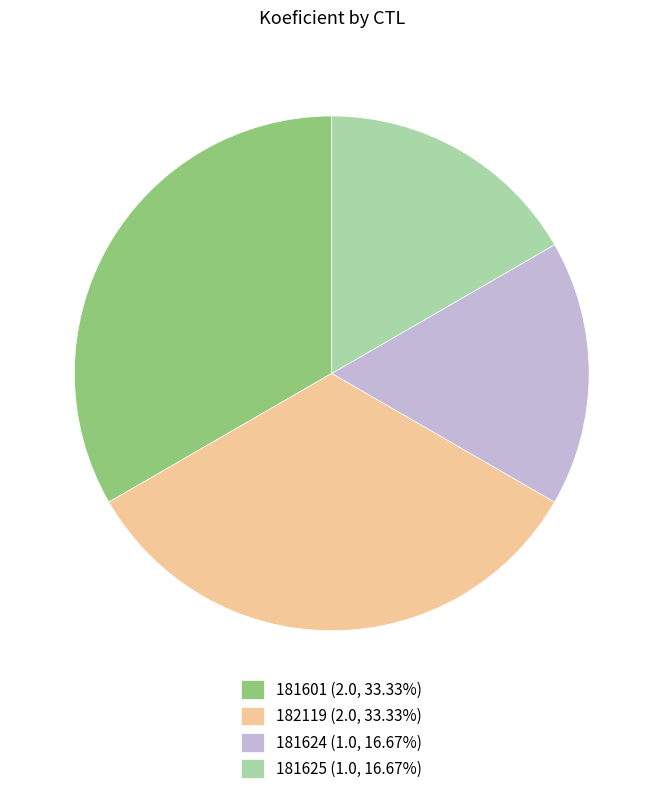

Approximately how many times larger is the value at 181624 (1.0, 16.67%) compared to 181625 (1.0, 16.67%)?

1.0